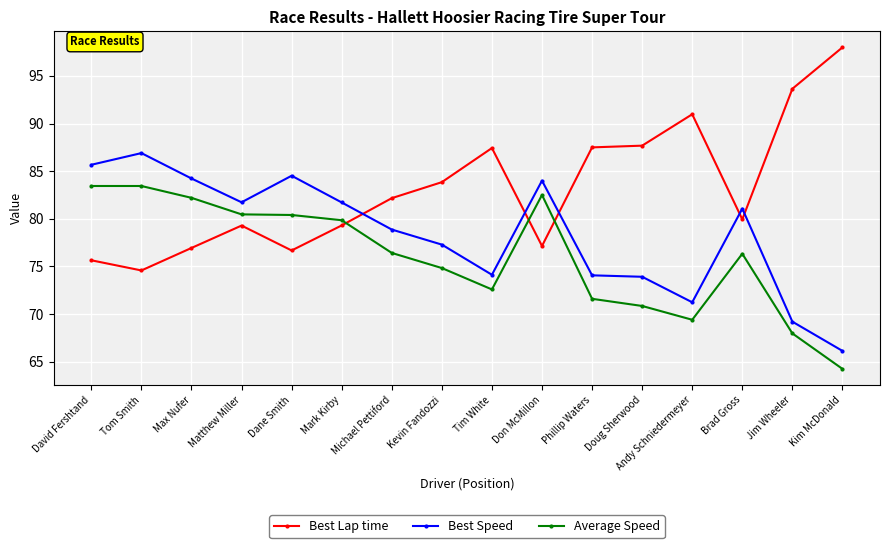

What are all the series names shown in the legend?

Best Lap time, Best Speed, Average Speed